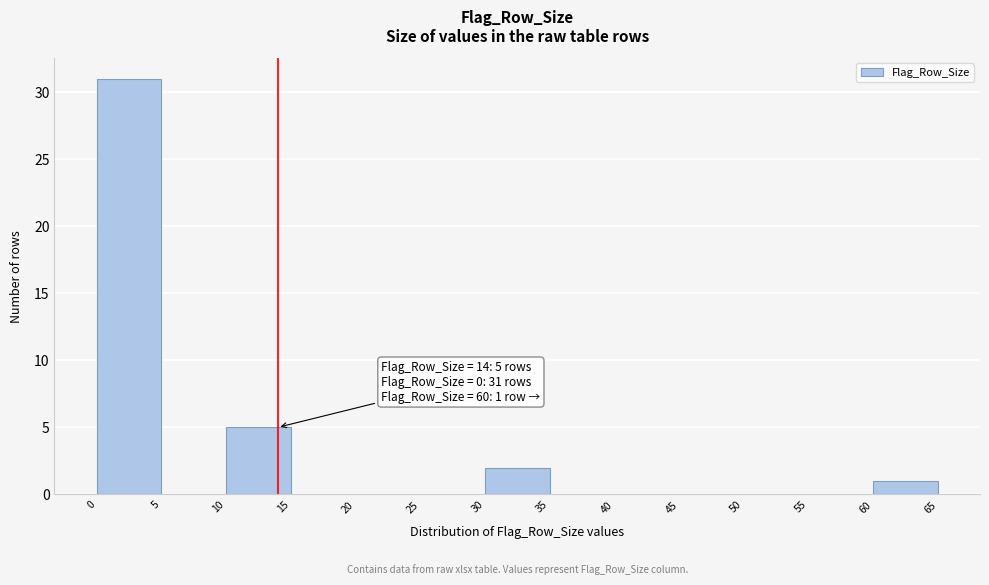

Which range on the x-axis has the tallest bar?

0 to 5